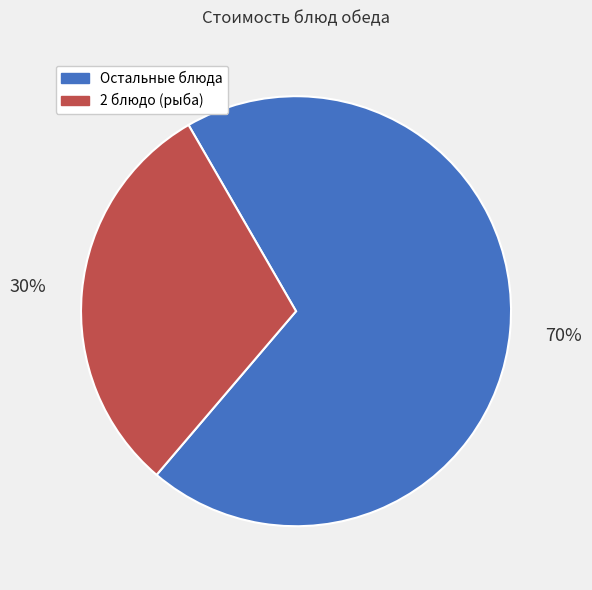

Count the number of slices in the pie.

2